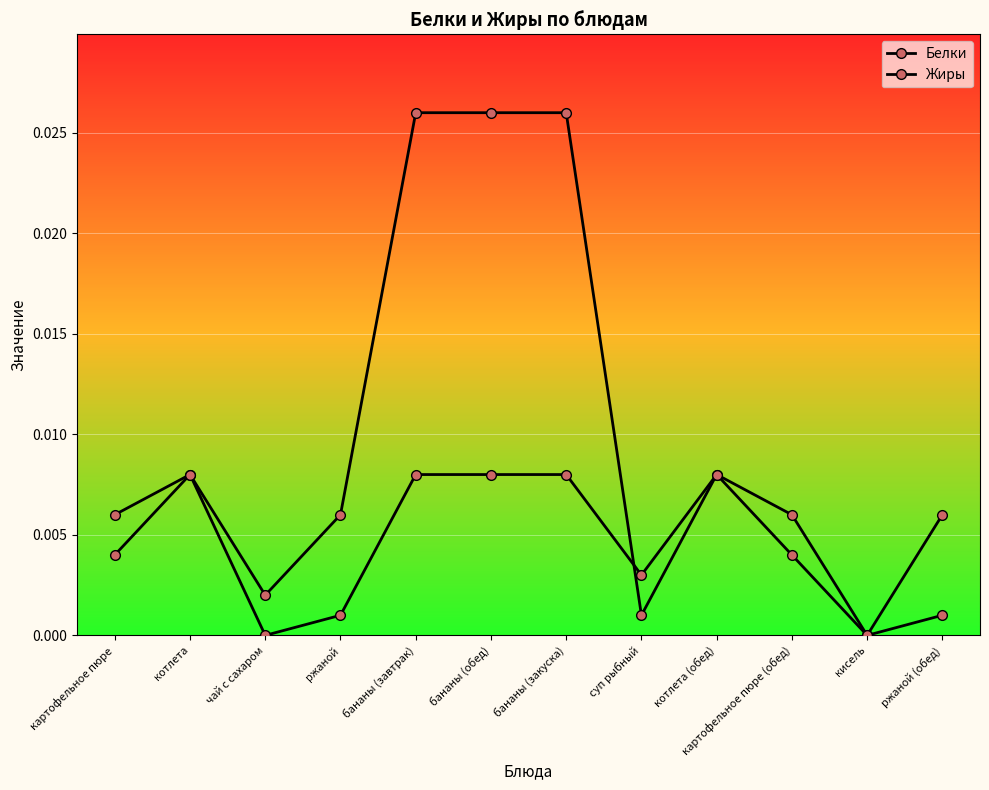

How many lines are shown in the chart?

2